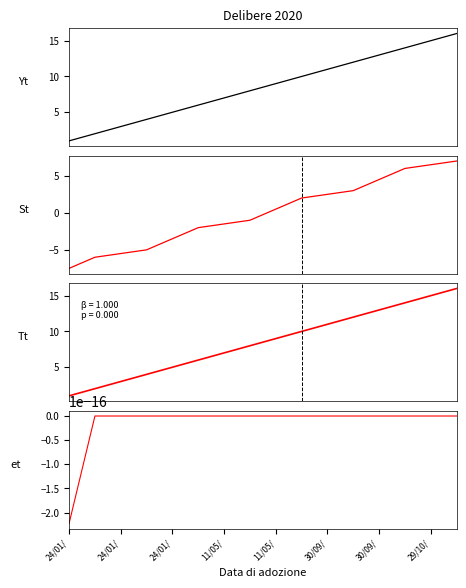

At which category is the sum across all series the highest?

15